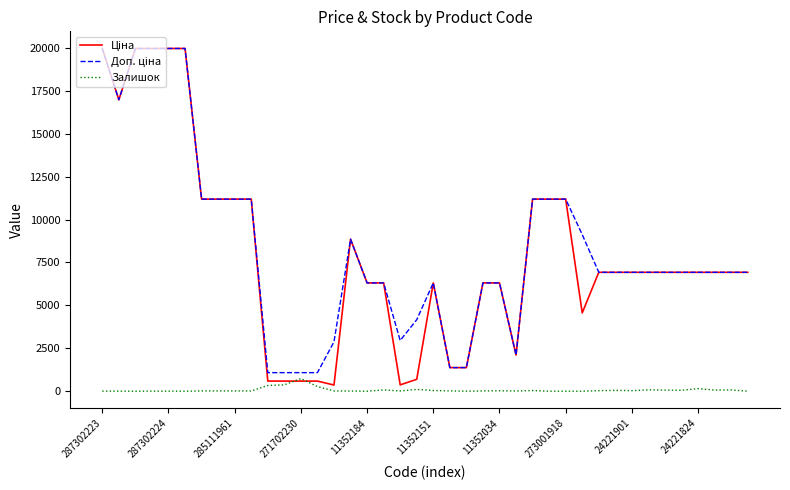

What is the greatest value displayed?

19964.2